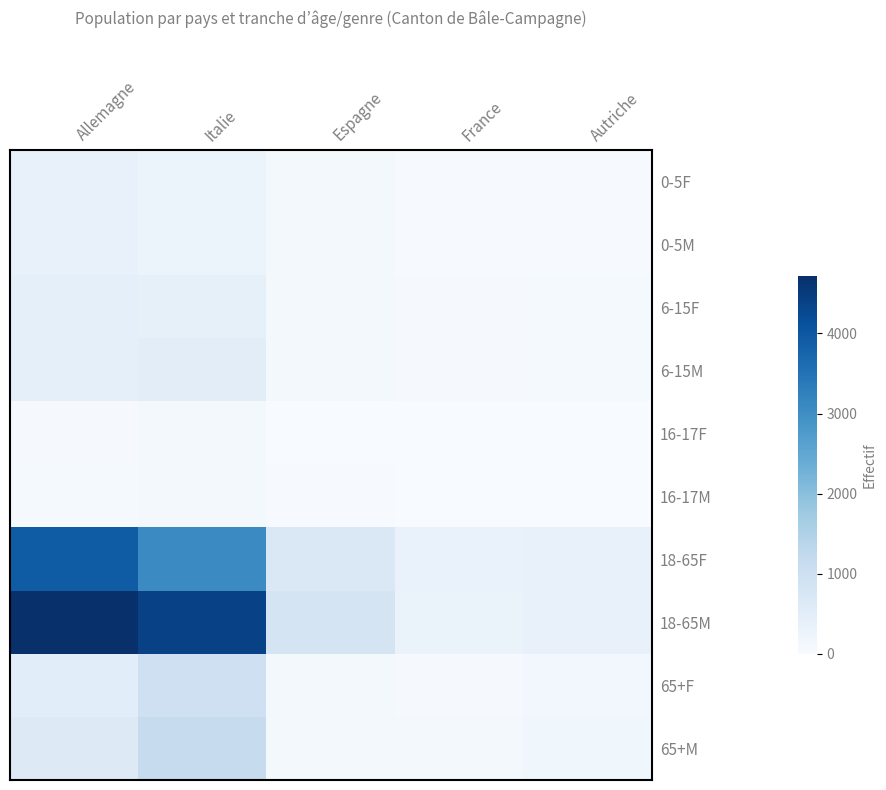

At how many categories does at least one series exceed 1724?

2